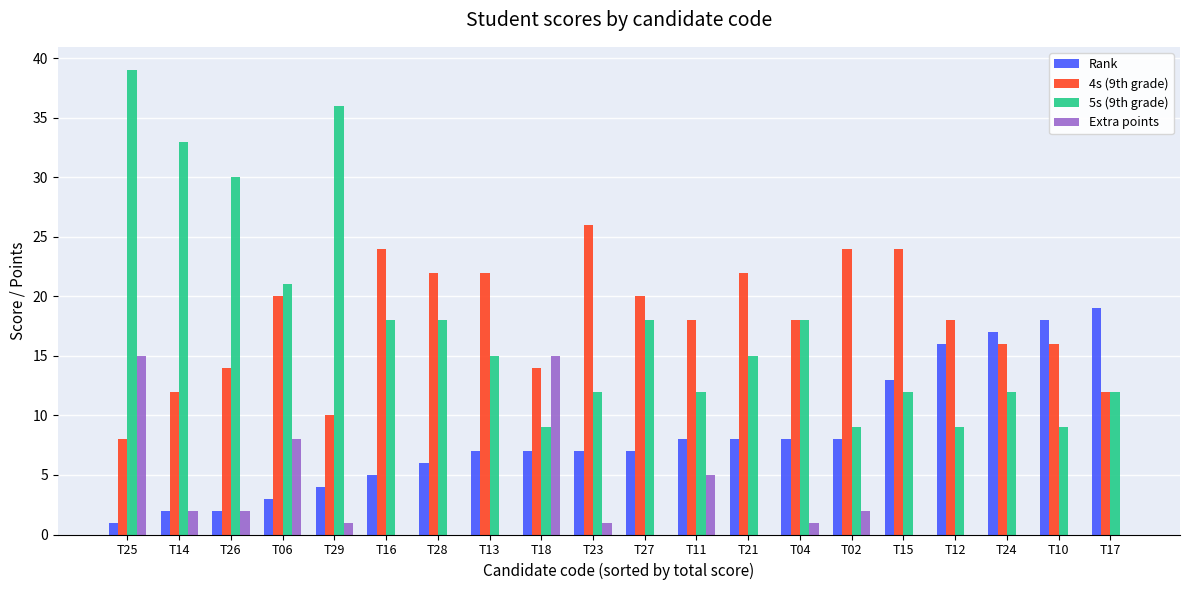

Is the value of Rank at Т02 greater than the value of 5s (9th grade) at Т24?

No